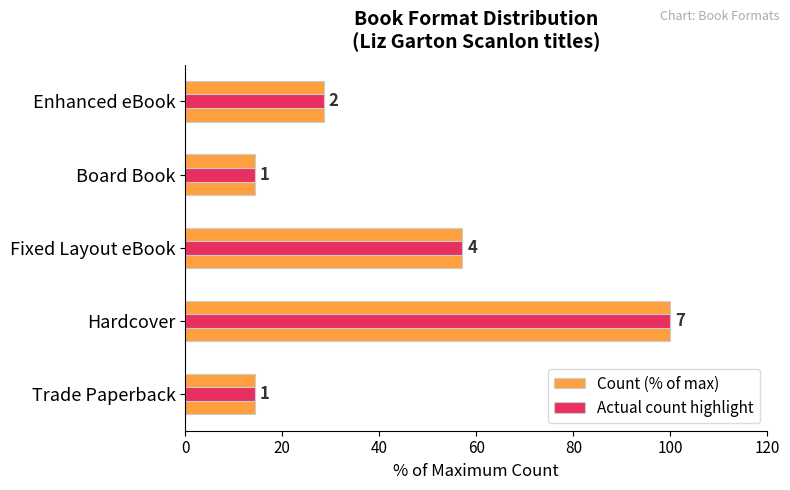

What are all the series names shown in the legend?

Count (% of max), Actual count highlight